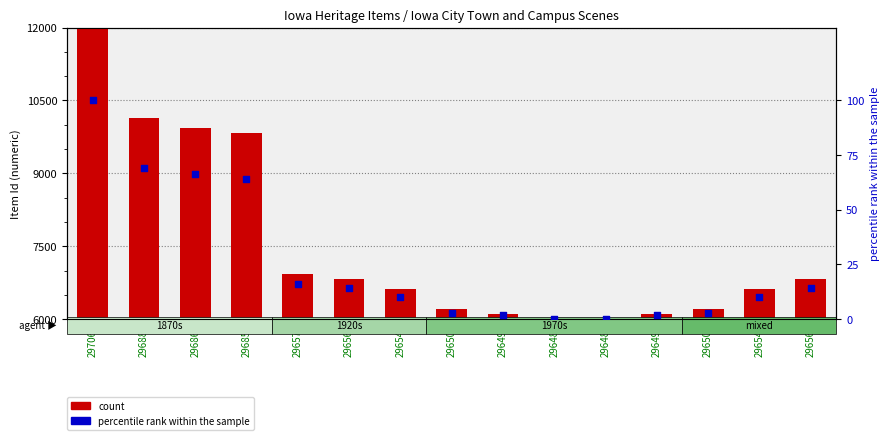

What is the total value across all series at 29688?

10206.9